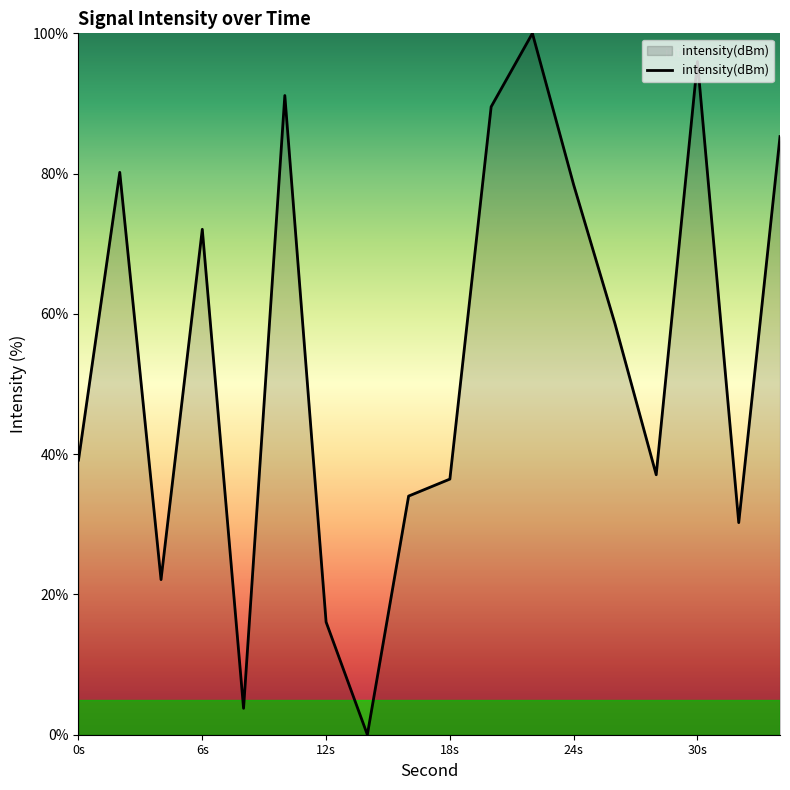

What is the difference between the maximum and minimum values?

100.0